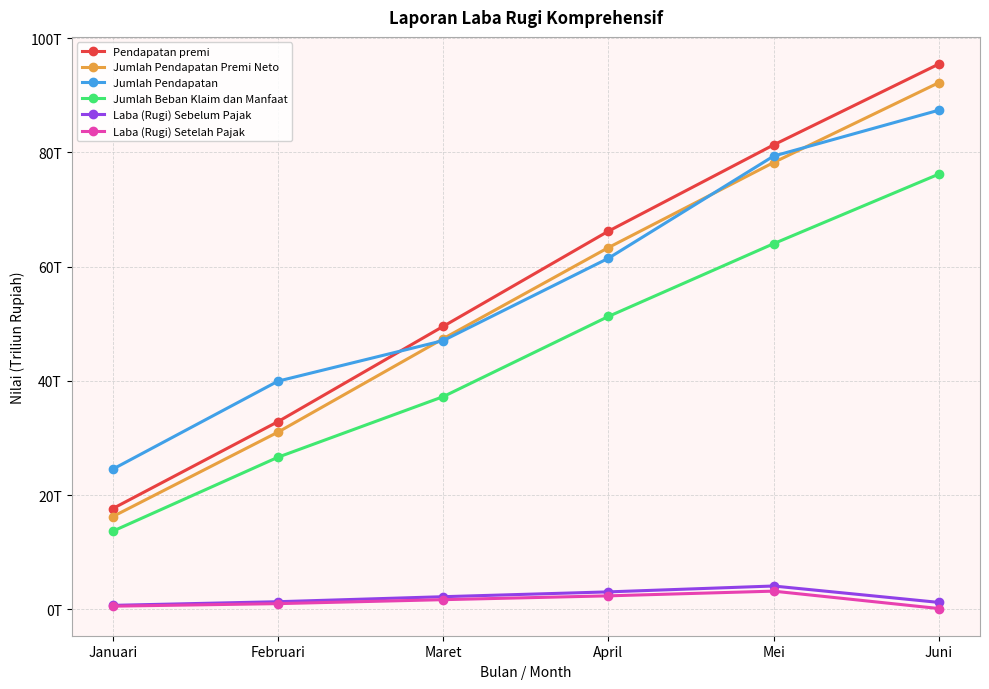

Does the chart have visible grid lines?

Yes